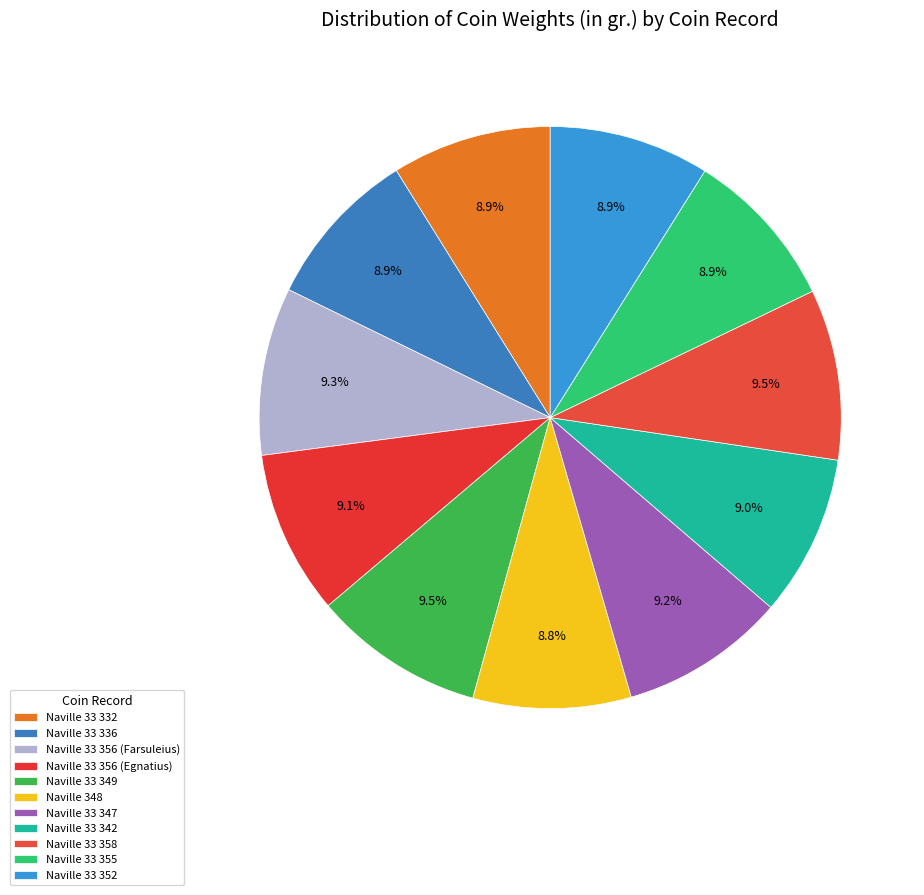

To the nearest percent, what portion does Naville 33 347 represent?

9%